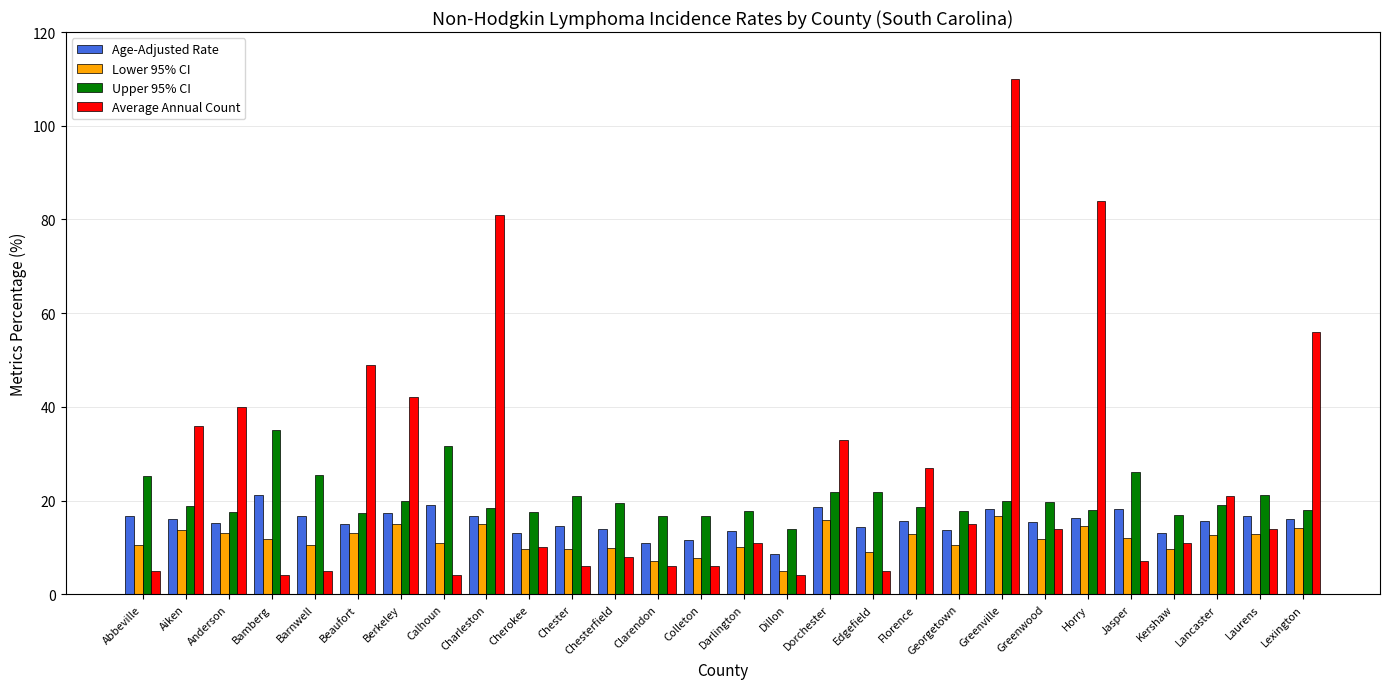

What value does the Age-Adjusted Rate series have at Chester?

14.5